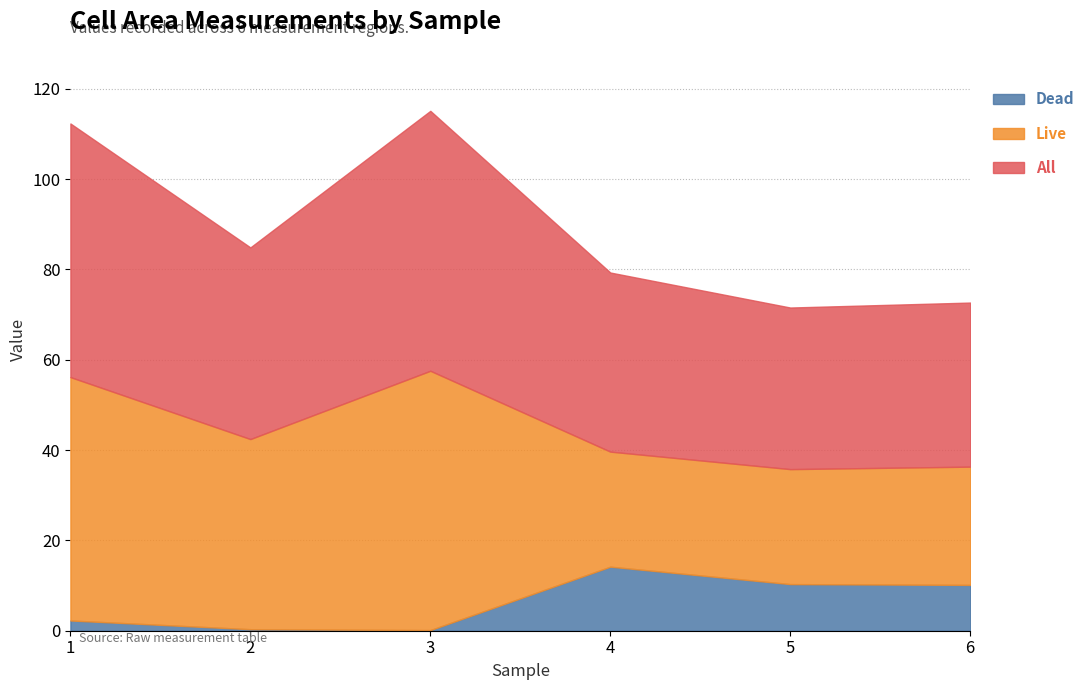

Rank the categories by All value from lowest to highest.

5, 6, 4, 2, 1, 3